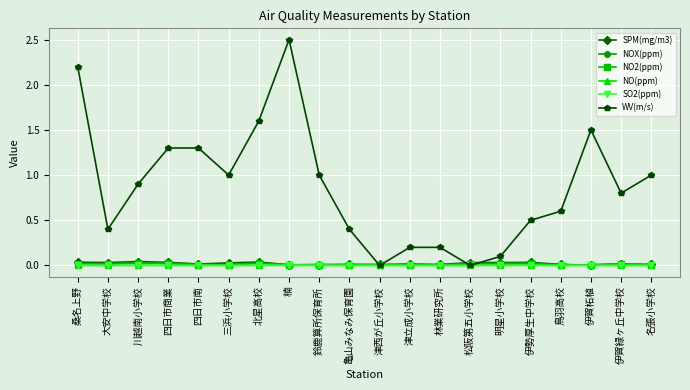

What position from the right is 林業研究所?

8